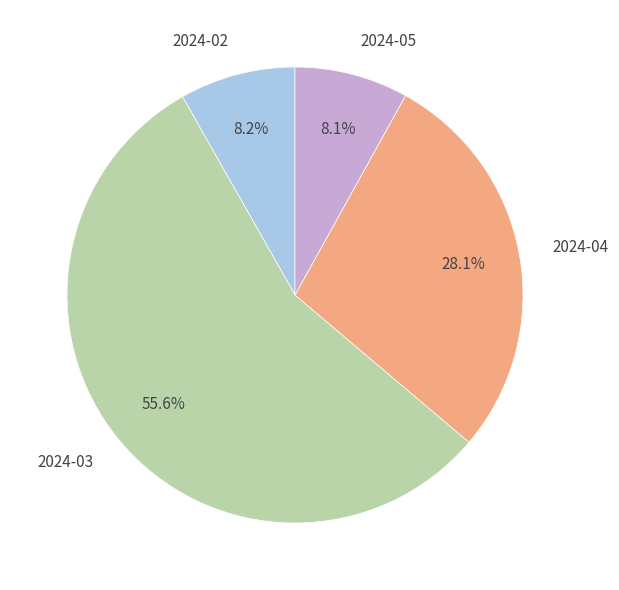

Which has a higher value, 2024-03 or 2024-05?

2024-03